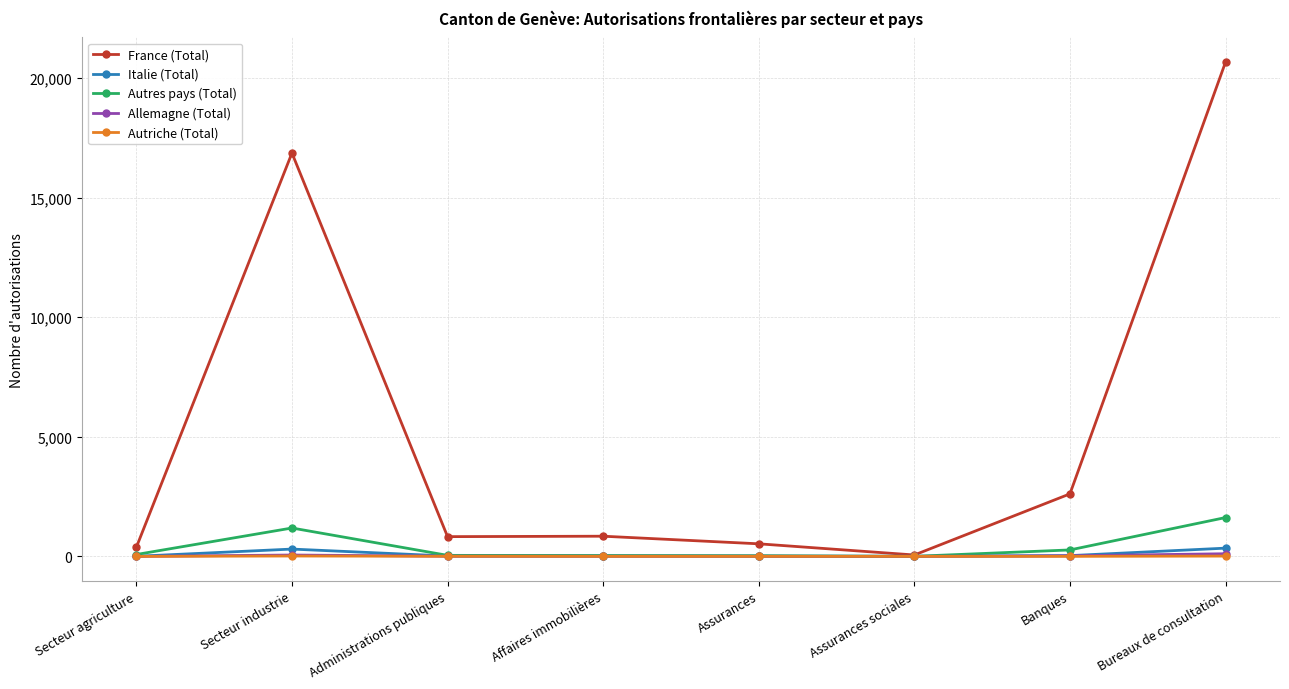

Is it true that Autriche (Total) equals 0 at Assurances sociales?

True